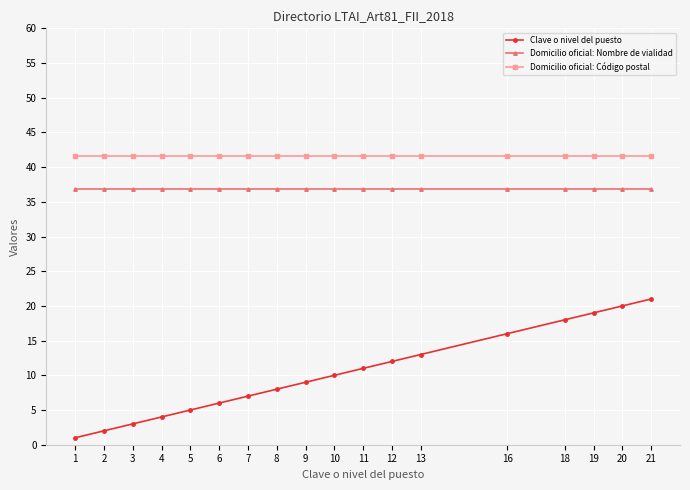

How many values in the Clave o nivel del puesto series are below 10?

9